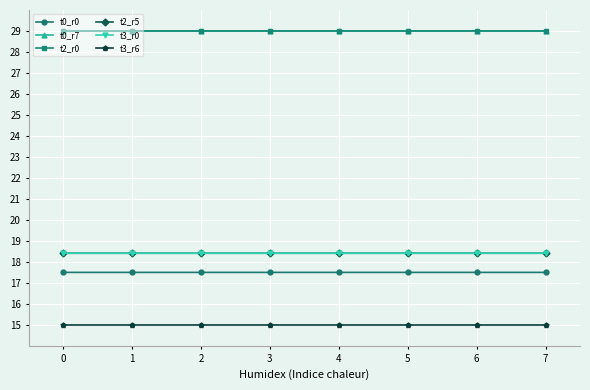

Does the chart have visible grid lines?

Yes